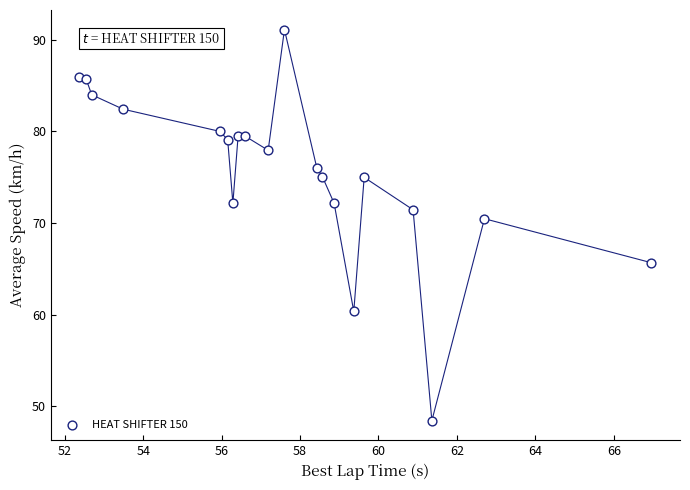

What is the range of X values (max minus min)?

14.6